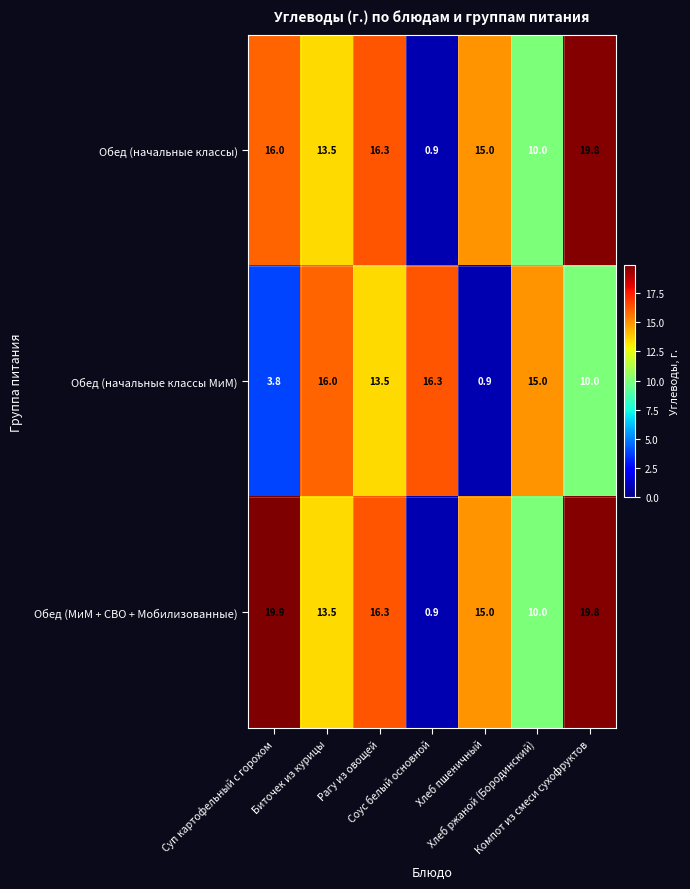

What is the minimum value shown in the chart?

0.9